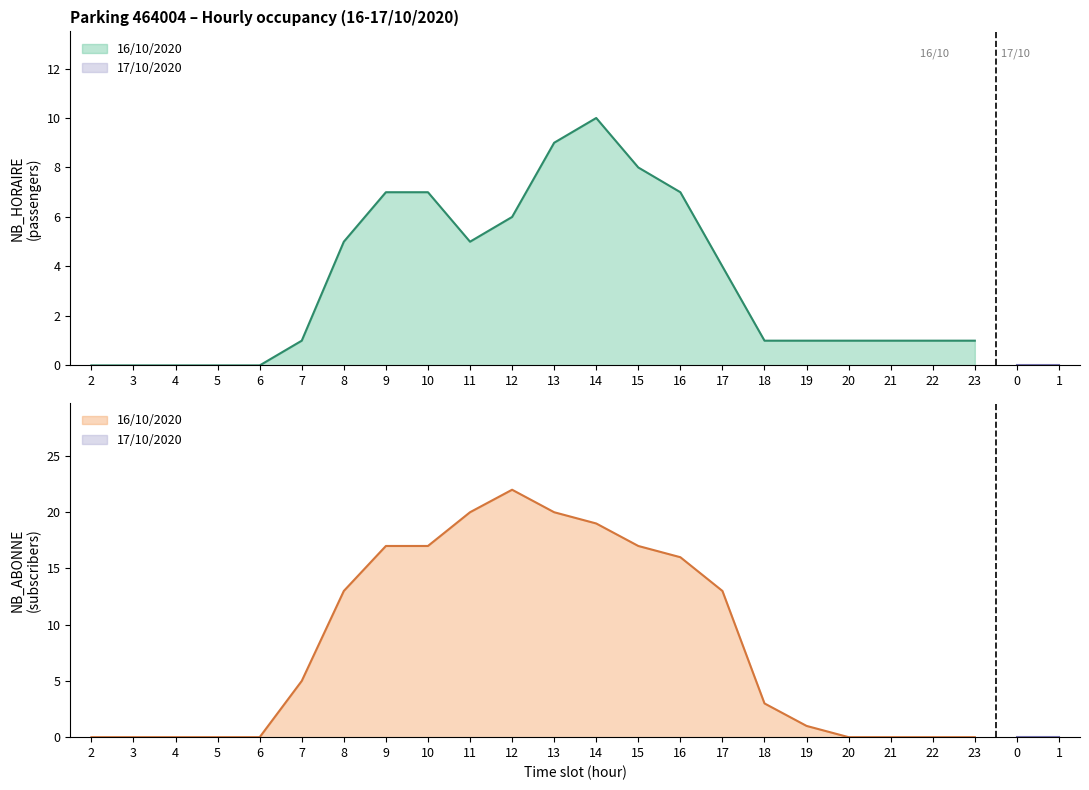

What is the sum of the NB_ABONNE values at 11 and 13?

40